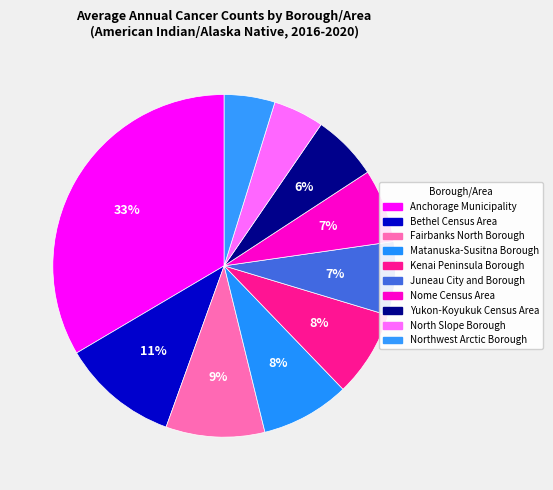

What percentage do Kenai Peninsula Borough and Juneau City and Borough together represent?

15.1%